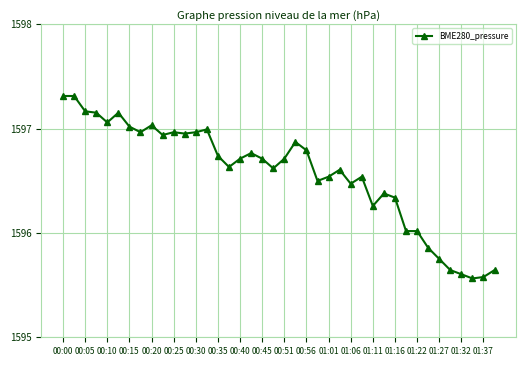

True or false: the data has more than 1 interior local peaks.

True